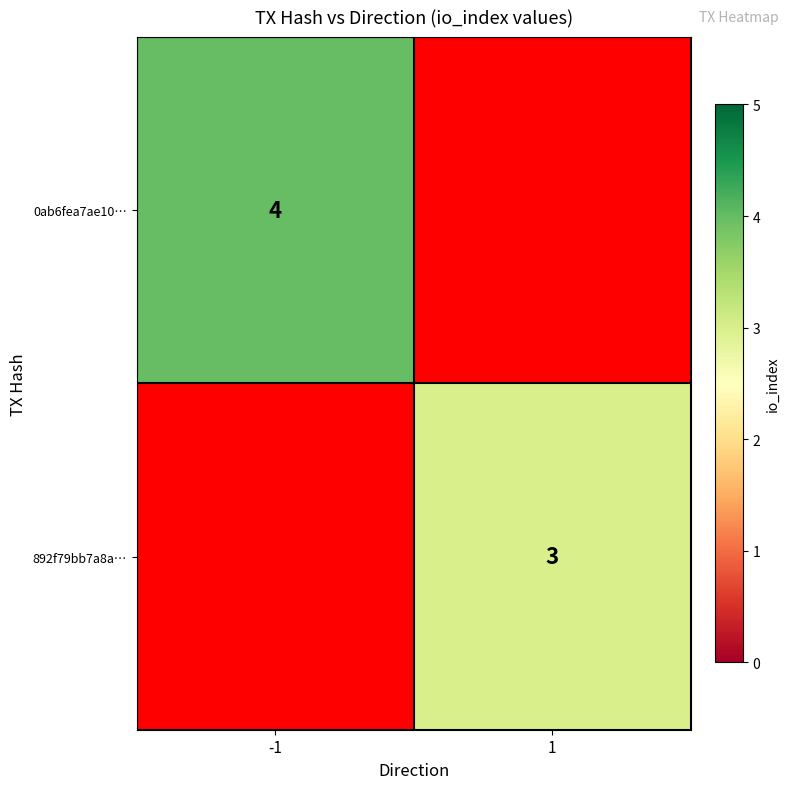

How many distinct data groups are displayed?

2